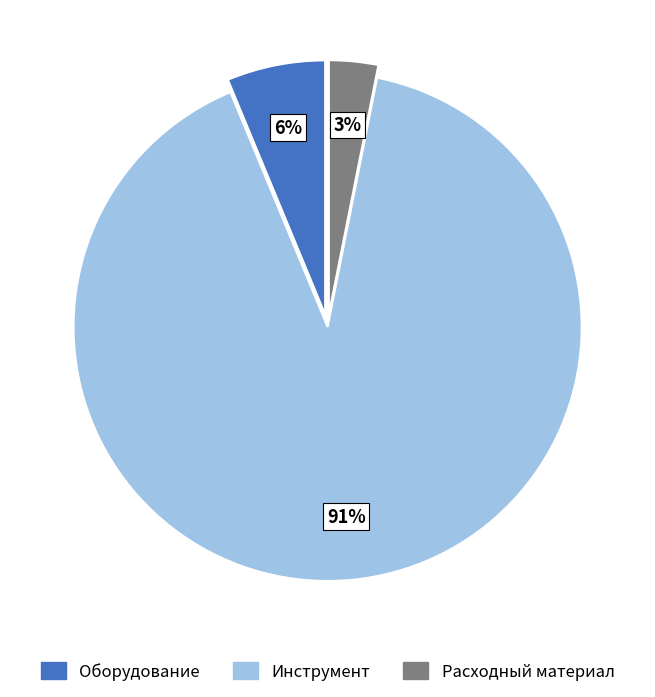

True or false: Оборудование accounts for 6% of the total.

True